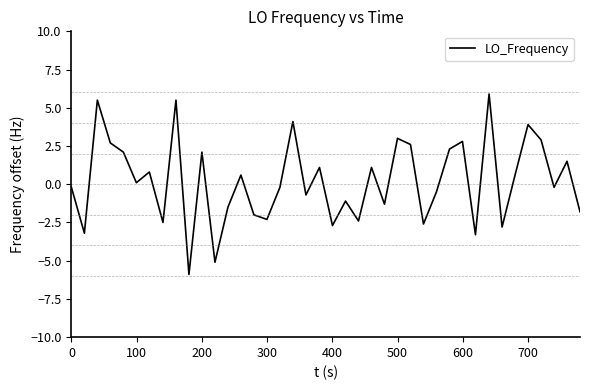

What is the minimum value shown in the chart?

-5.9